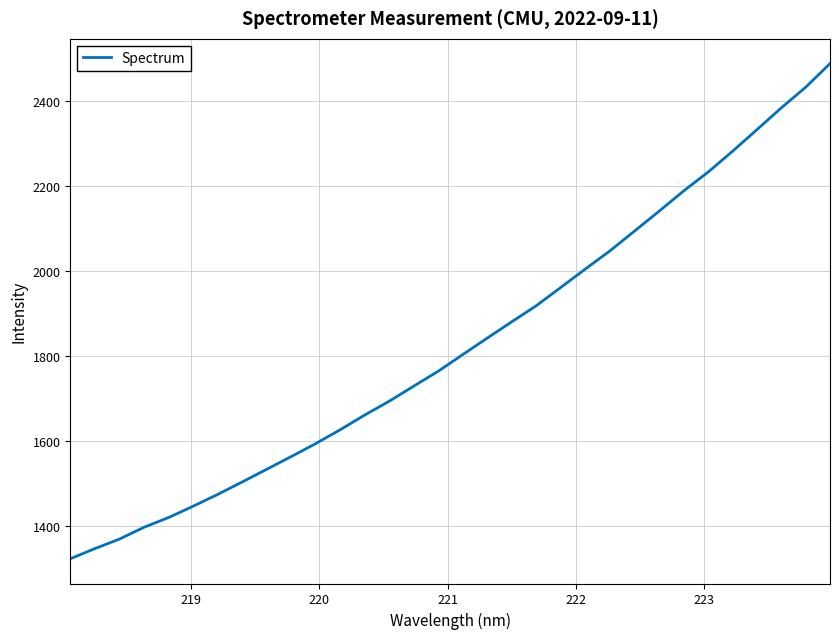

Does the chart have visible grid lines?

Yes